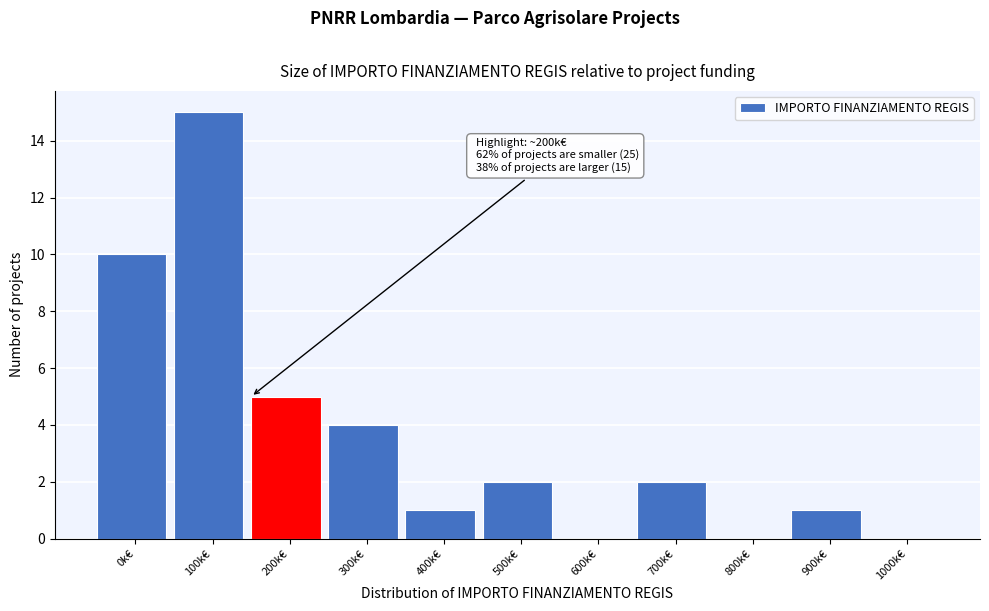

Reading left to right, transcribe all the data shown in this chart.

0k€=10	100k€=15	200k€=5	300k€=4	400k€=1	500k€=2	600k€=0	700k€=2	800k€=0	900k€=1	1000k€=0